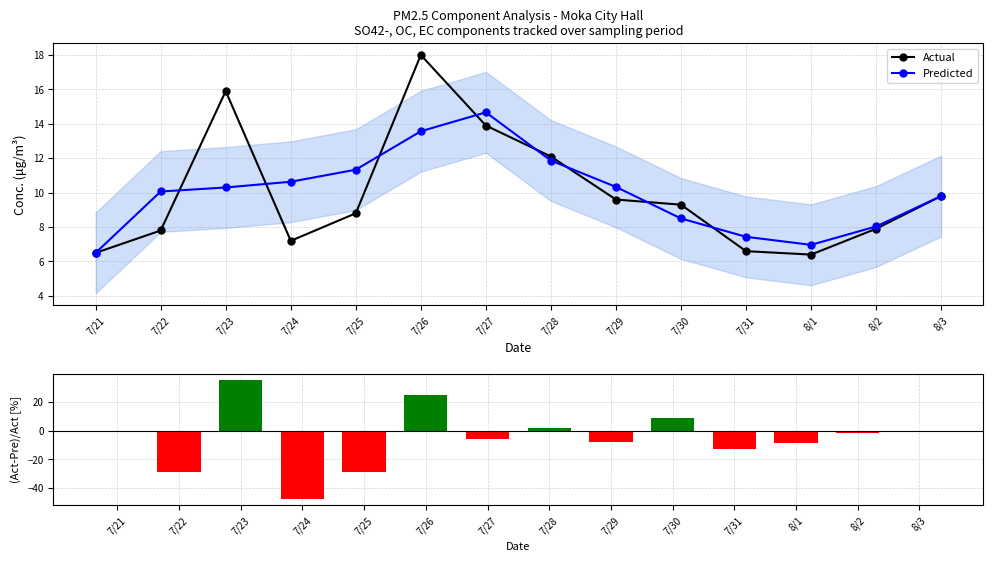

At which category does the chart reach its peak across all series?

7/23